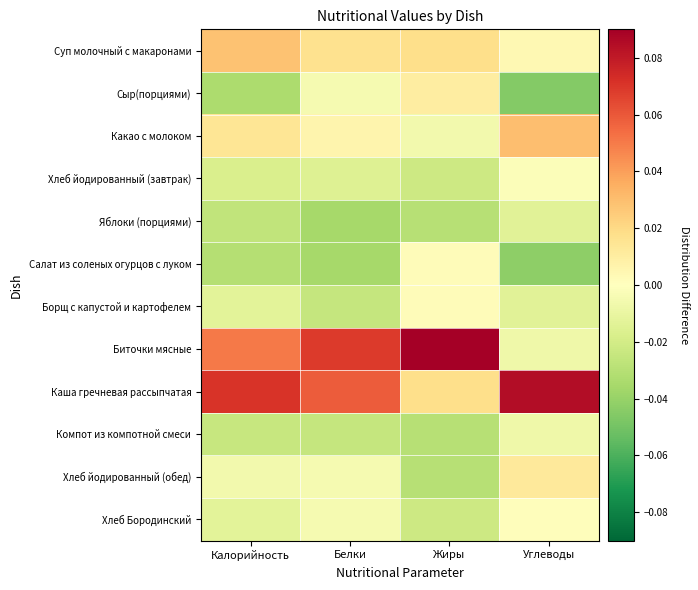

At which category is the sum across all series the highest?

Калорийность